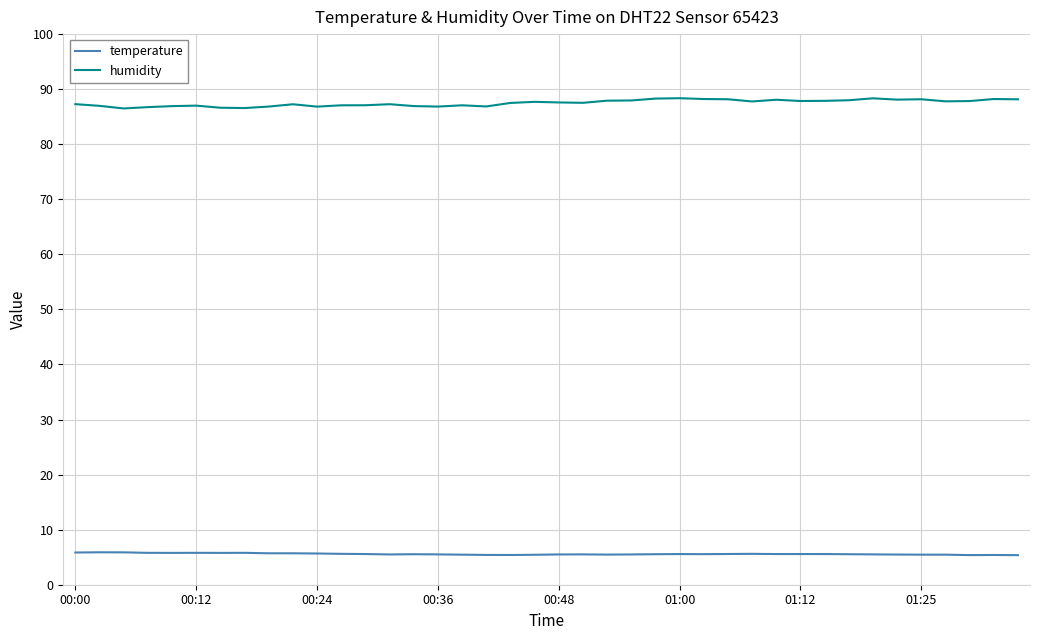

Which series has the largest range (max minus min)?

humidity